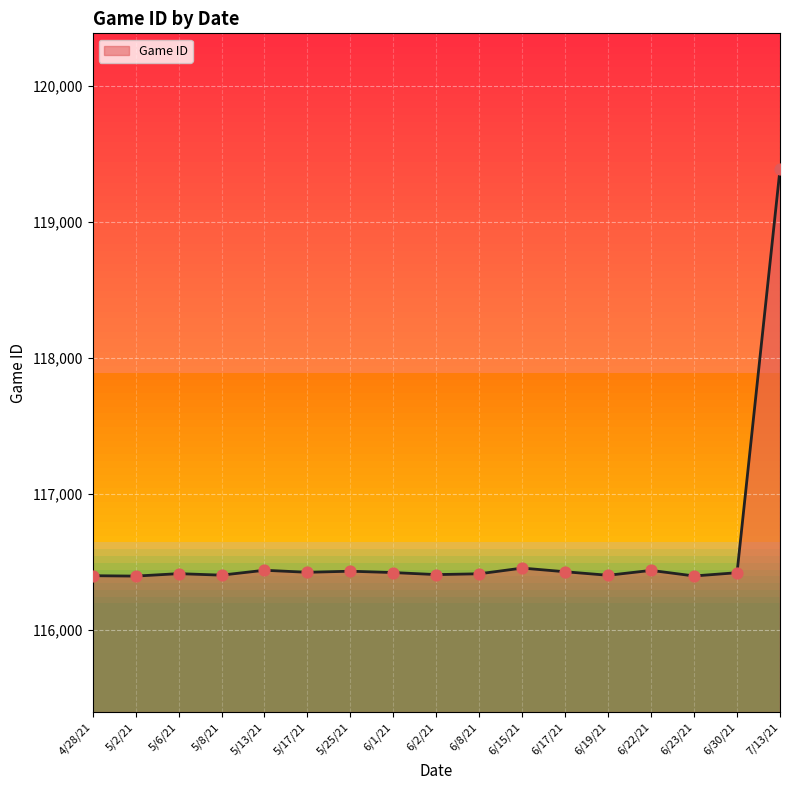

What is the change in value from 6/30/21 to 7/13/21?

+2966